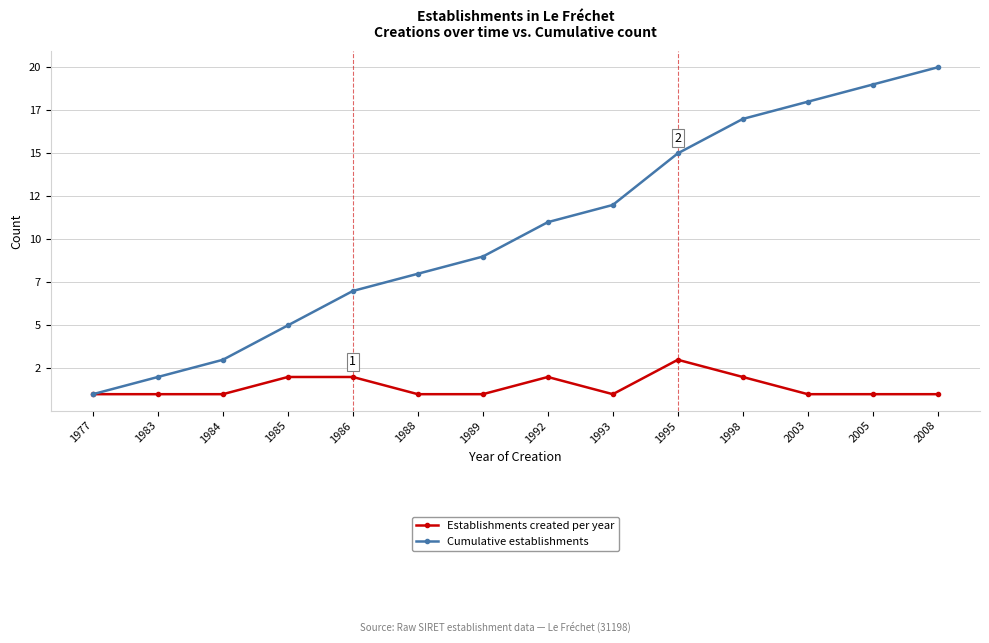

What are all the series names shown in the legend?

Establishments created per year, Cumulative establishments